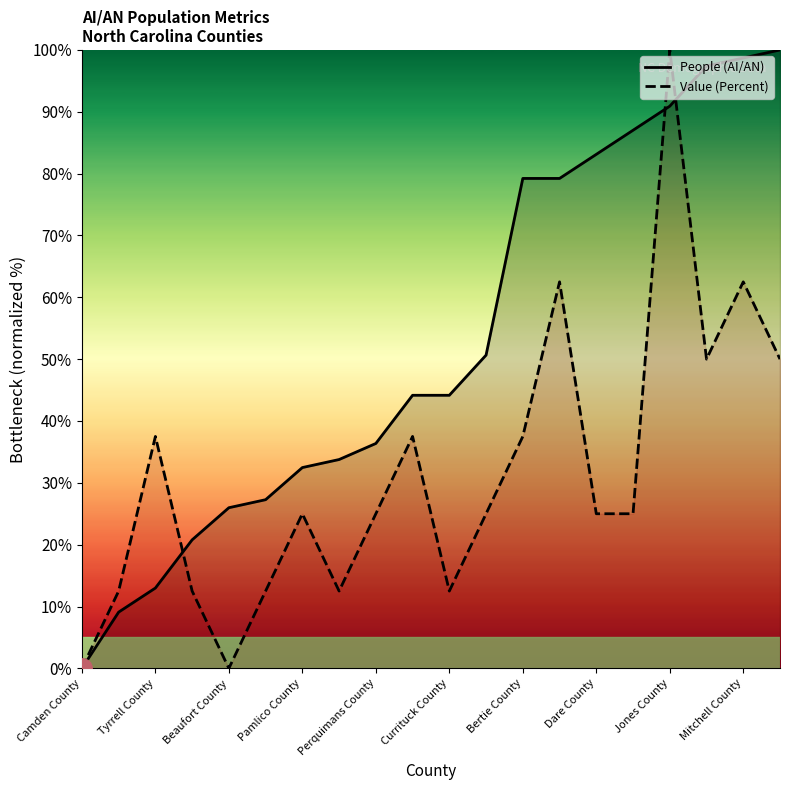

Which series has the largest total across all categories?

People (AI/AN)